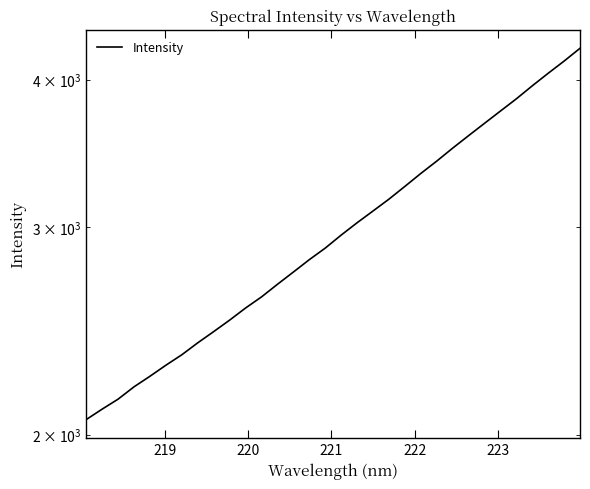

True or false: the data shows 1232.3 at 222.

False